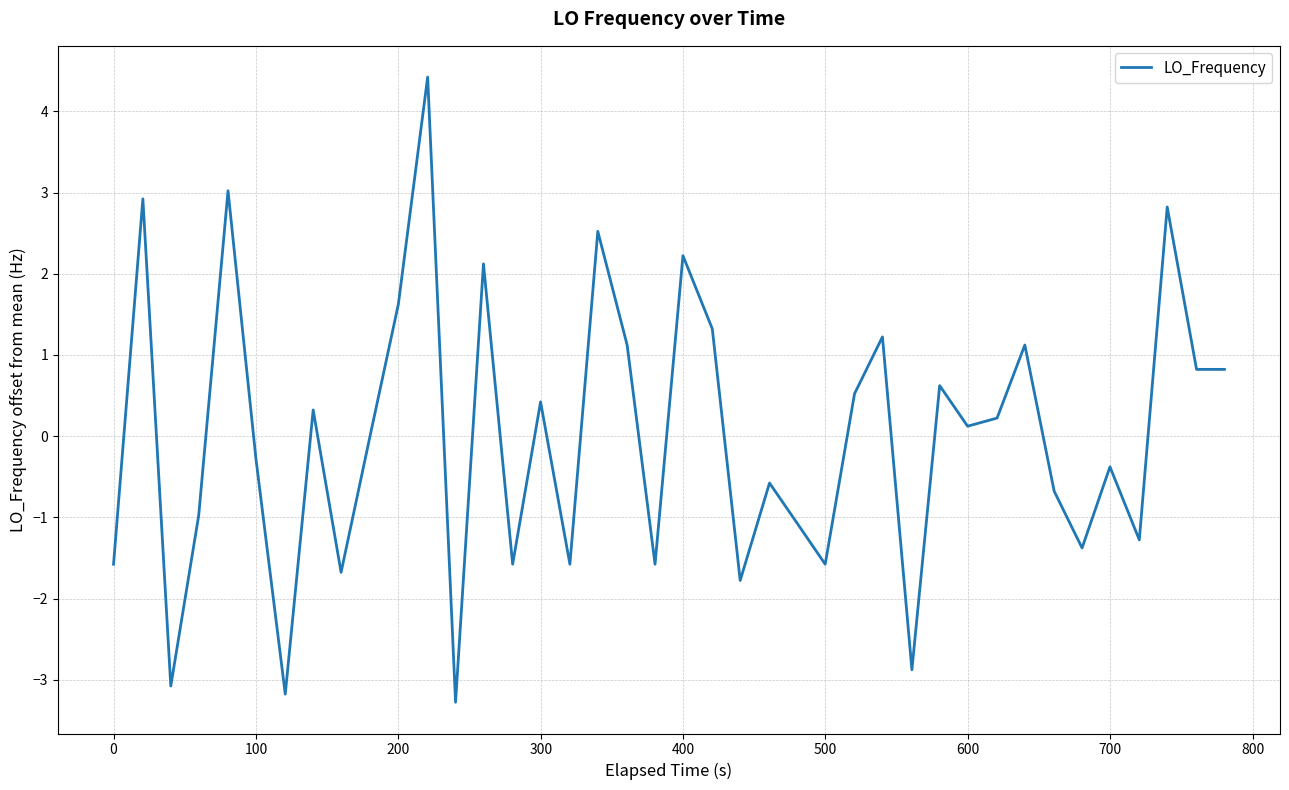

What is the smallest value displayed?

-3.3